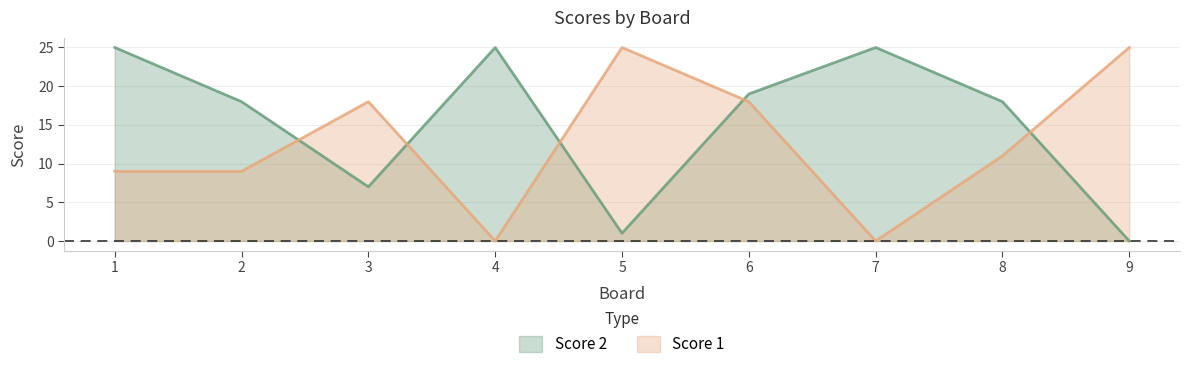

Reading left to right, list all the values displayed in this chart.

Score 2: 25	18	7	25	1	19	25	18	0
Score 1: 9	9	18	0	25	18	0	11	25